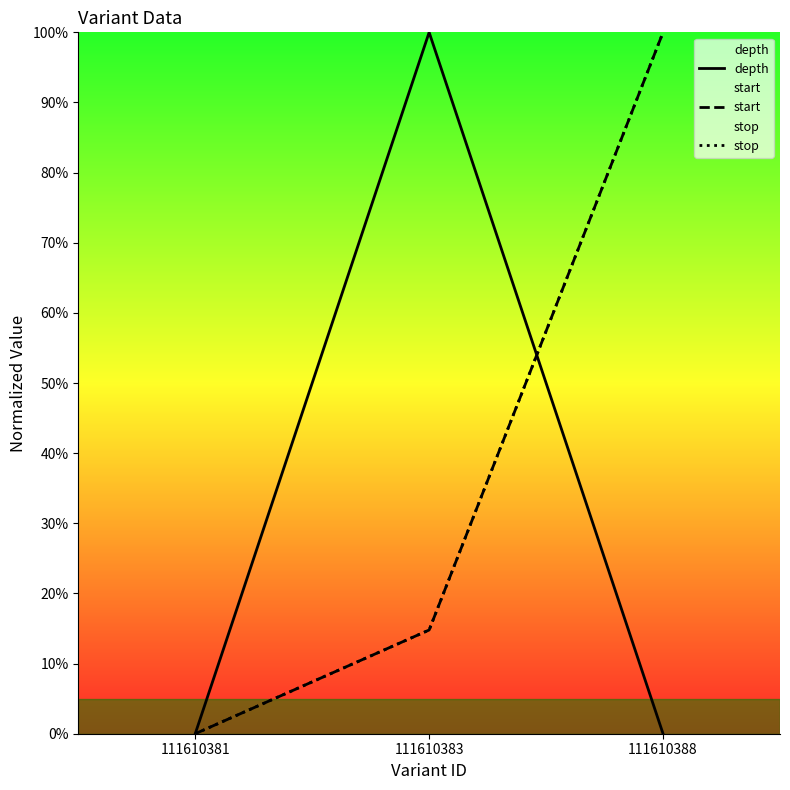

Between 111610383 and 111610388, which is larger?

111610383